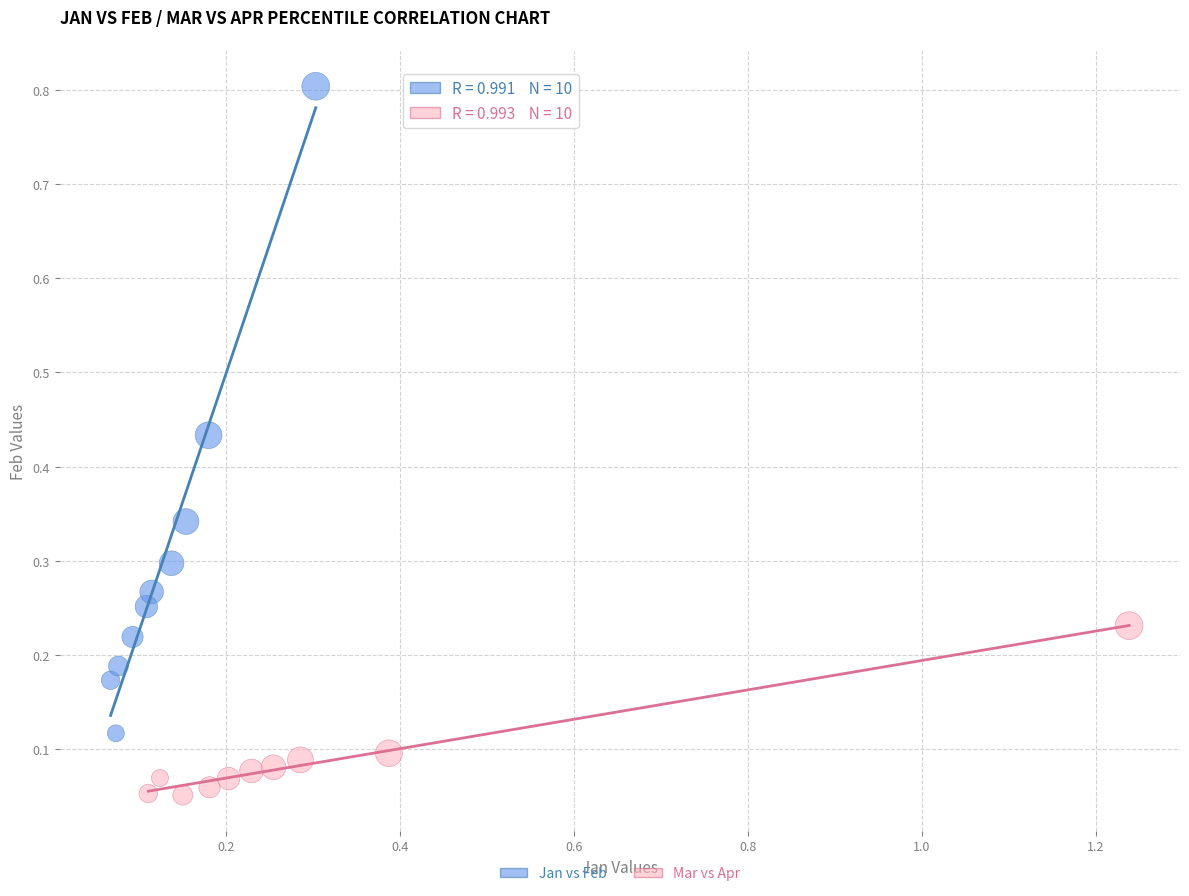

Which series contains the highest Y value?

Jan vs Feb